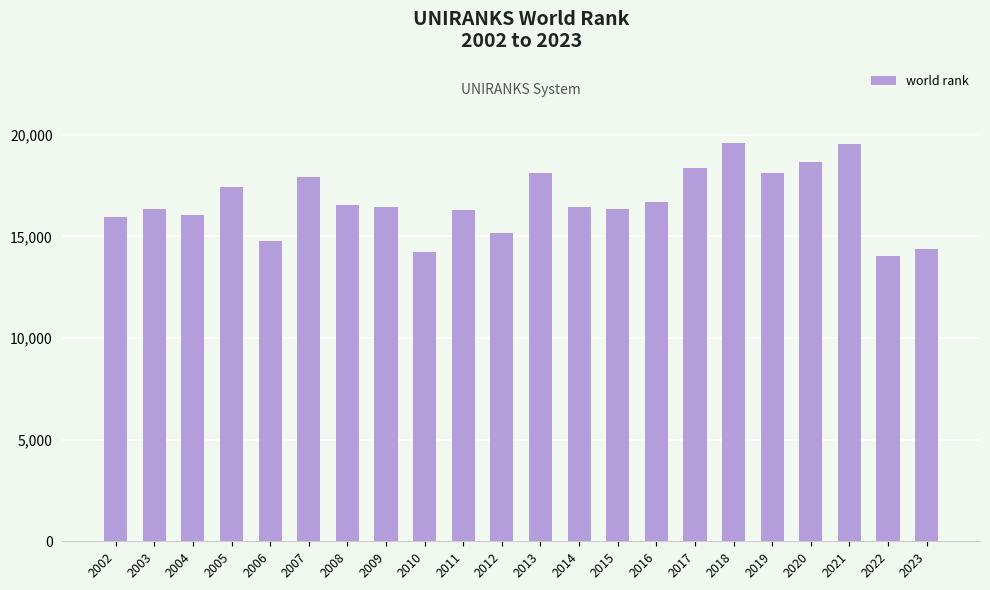

What is the maximum value shown in the chart?

19588